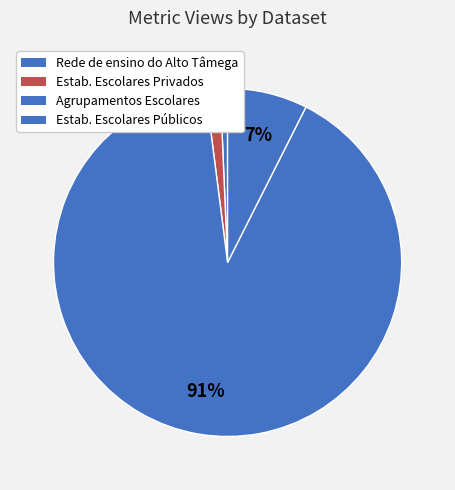

How many slices are in this pie chart?

4